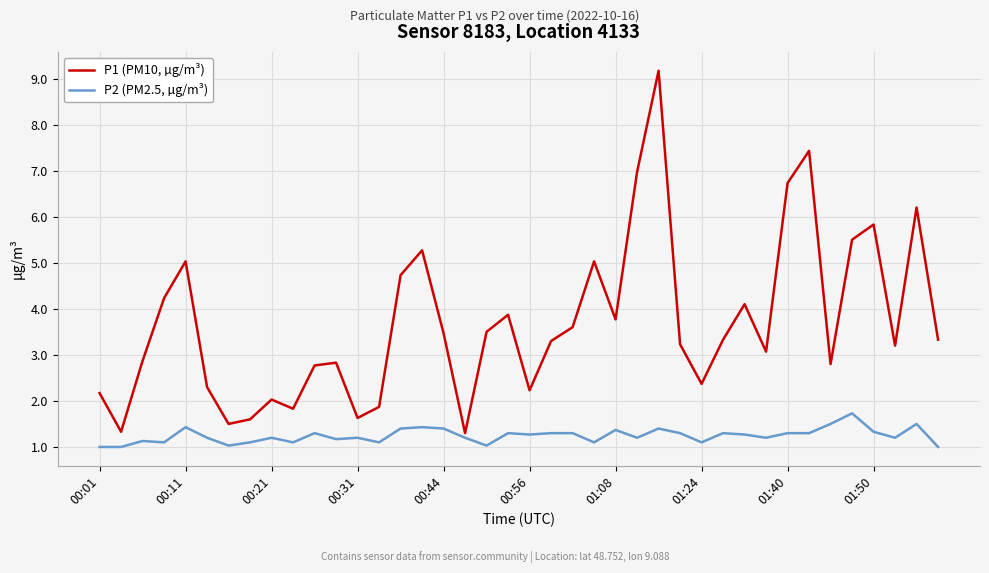

What is the greatest value displayed?

9.2